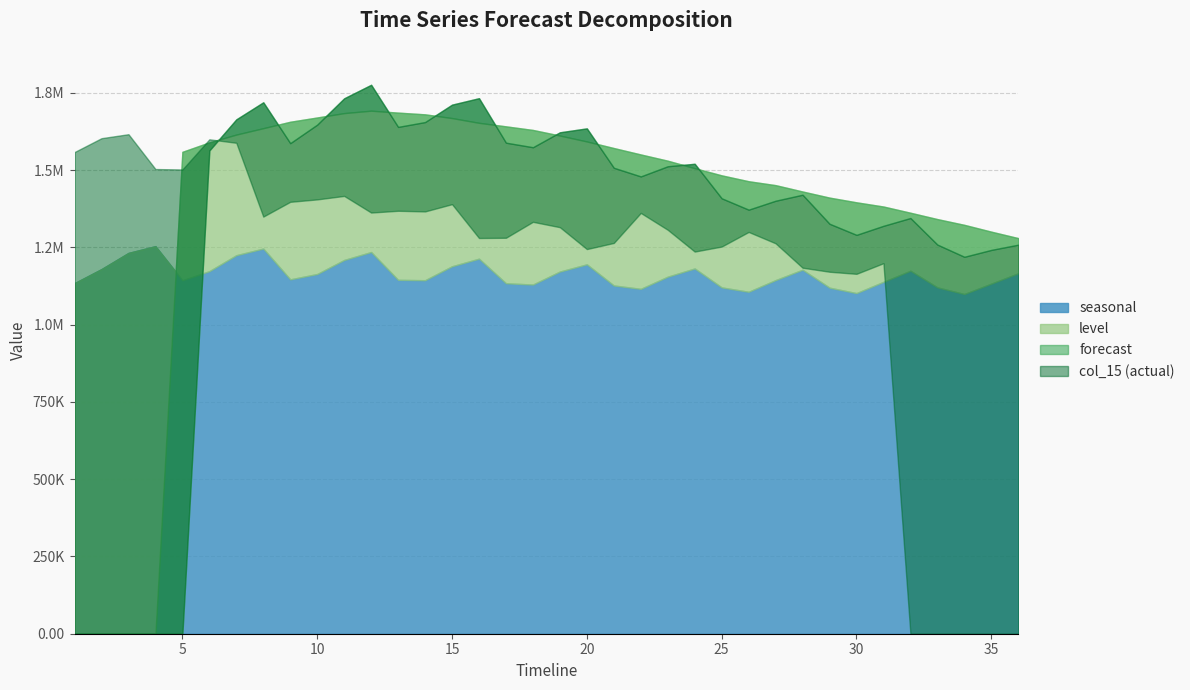

How many intersections are there between level and seasonal?

1